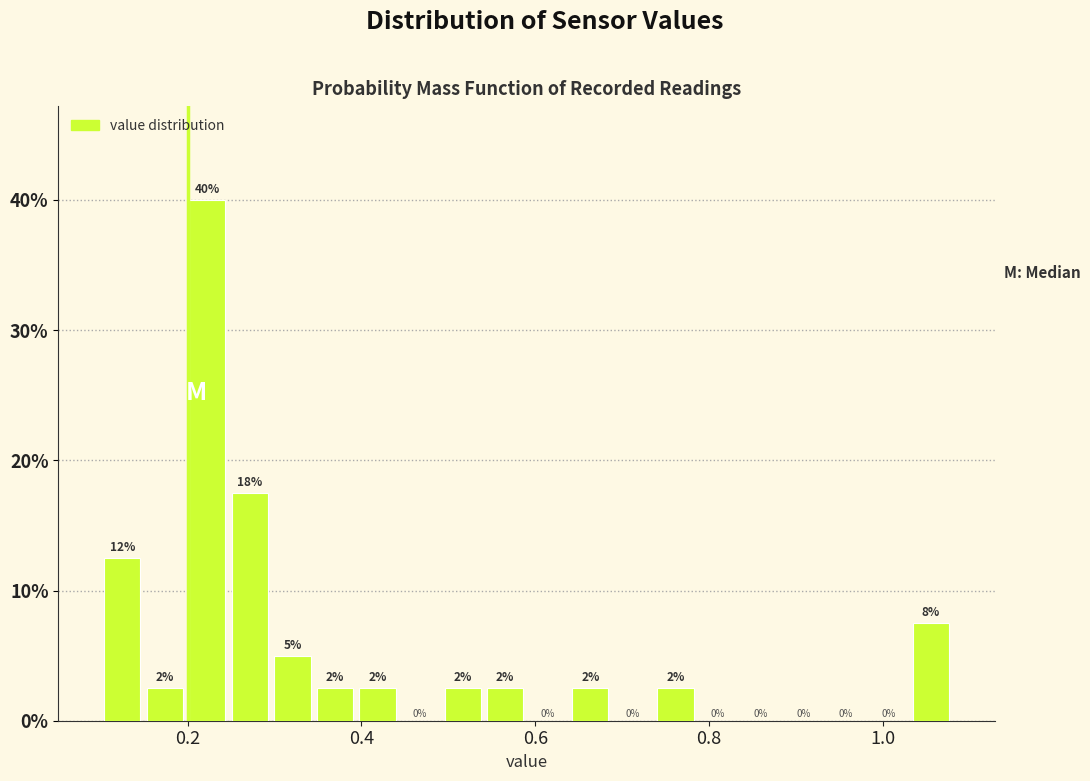

Read against the x-axis, roughly where is the centre of the tallest bar?

0.22